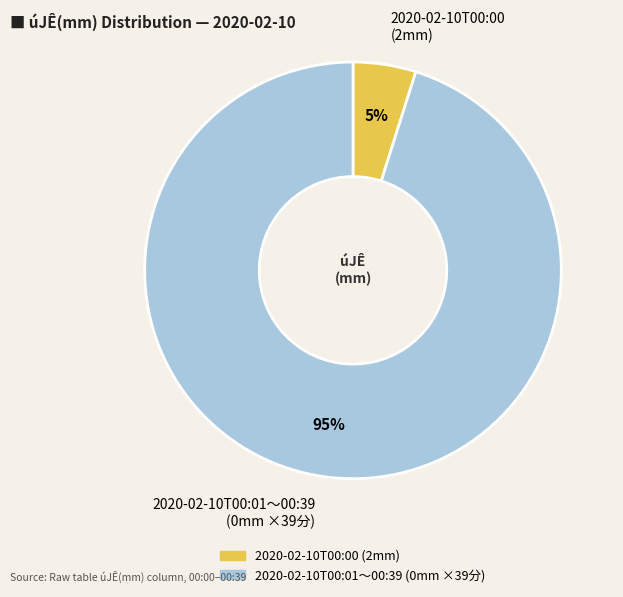

How many segments does this pie chart have?

2